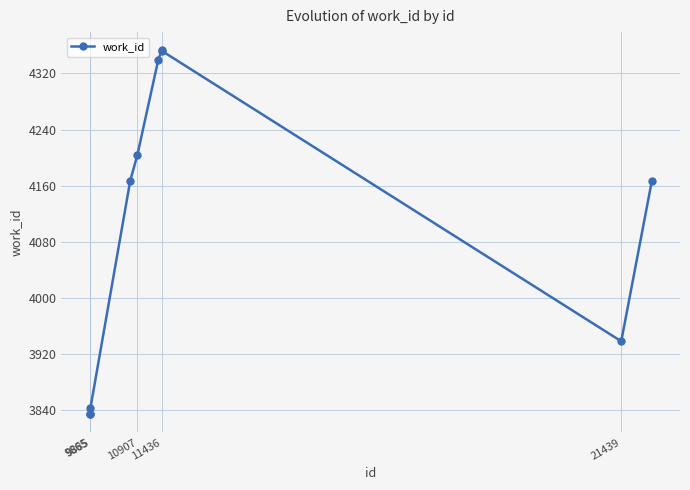

How many series are shown in this chart?

1